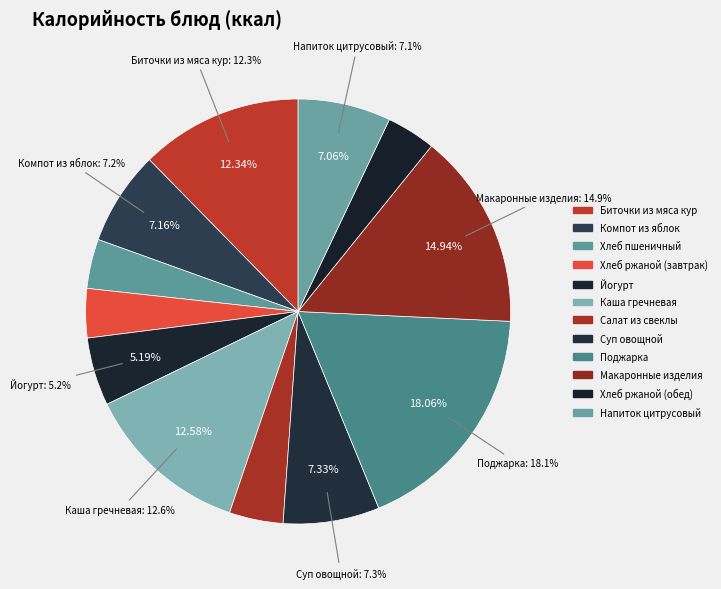

To the nearest percent, what is the combined percentage of Салат из свеклы and Биточки из мяса кур?

16%